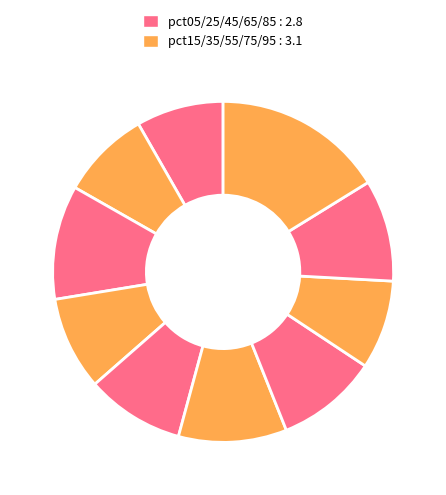

Which slice is the smallest?

pct05